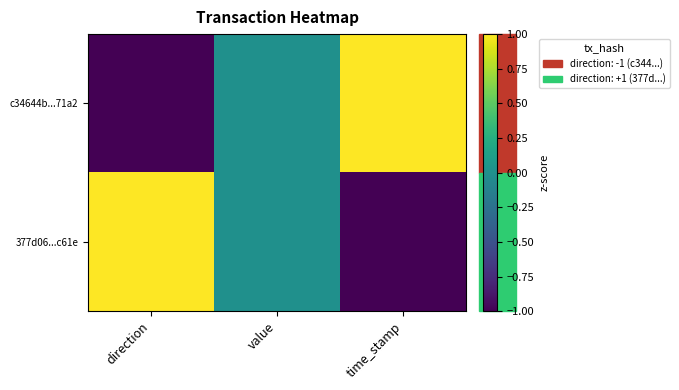

How many series are shown in this chart?

2